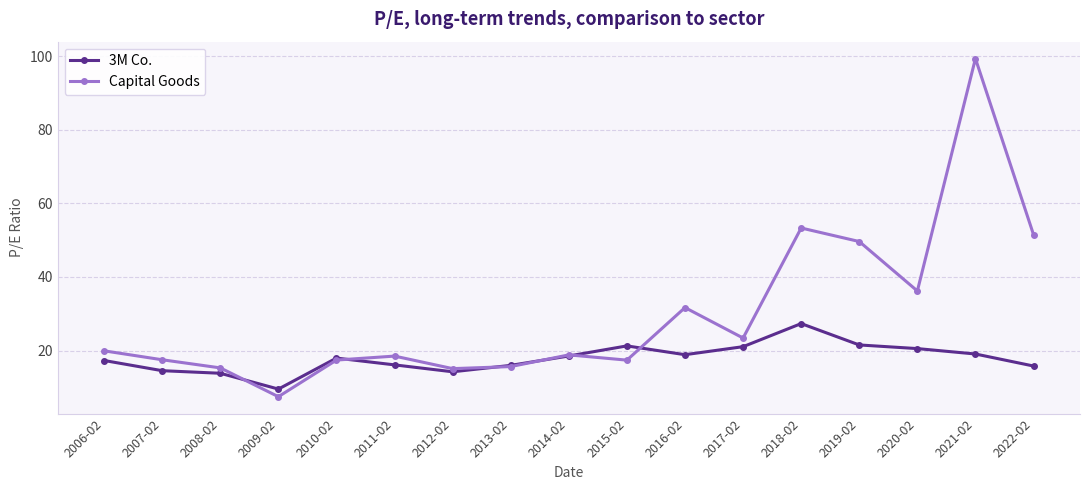

Is this an area chart (filled region under the line)?

No